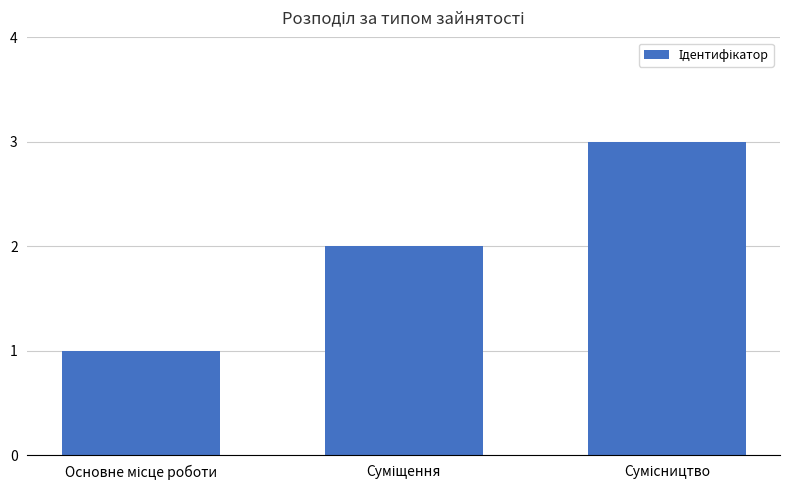

What is the maximum value shown in the chart?

3